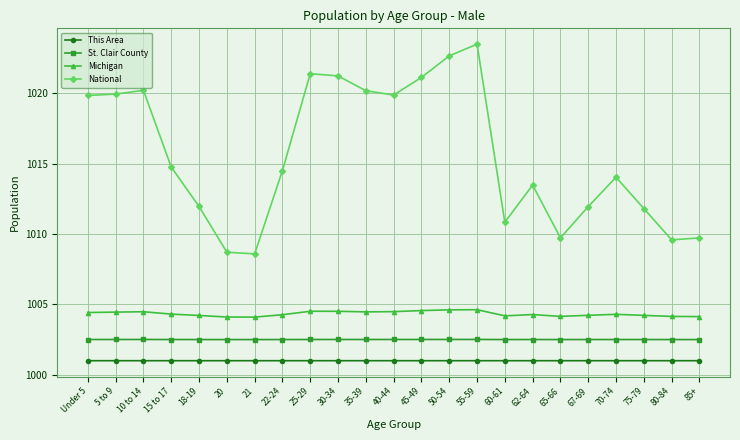

What is the difference between the highest and lowest values at 60-61?

9.8